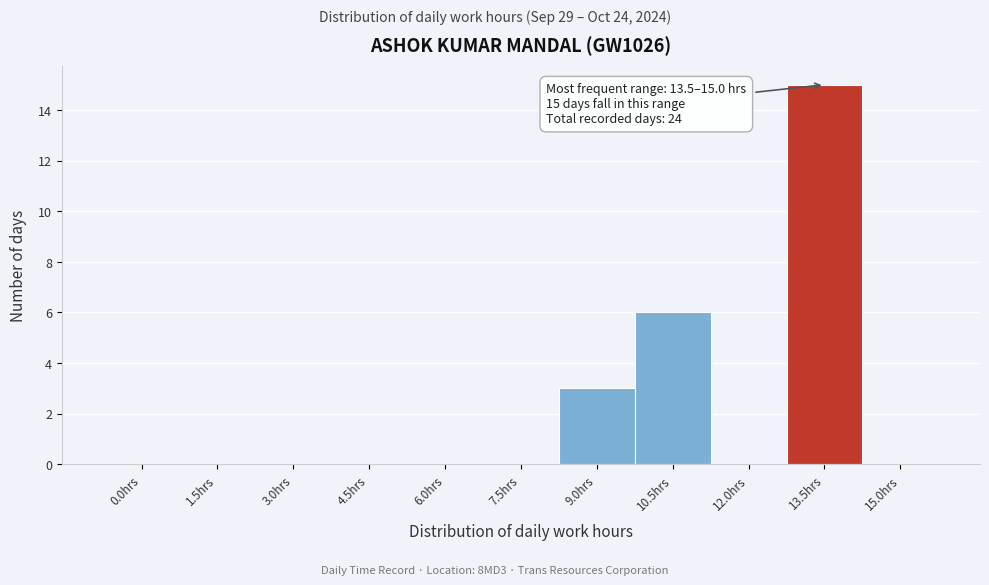

Reading left to right, extract all data points from this chart.

0.0hrs=0	1.5hrs=0	3.0hrs=0	4.5hrs=0	6.0hrs=0	7.5hrs=0	9.0hrs=3	10.5hrs=6	12.0hrs=0	13.5hrs=15	15.0hrs=0